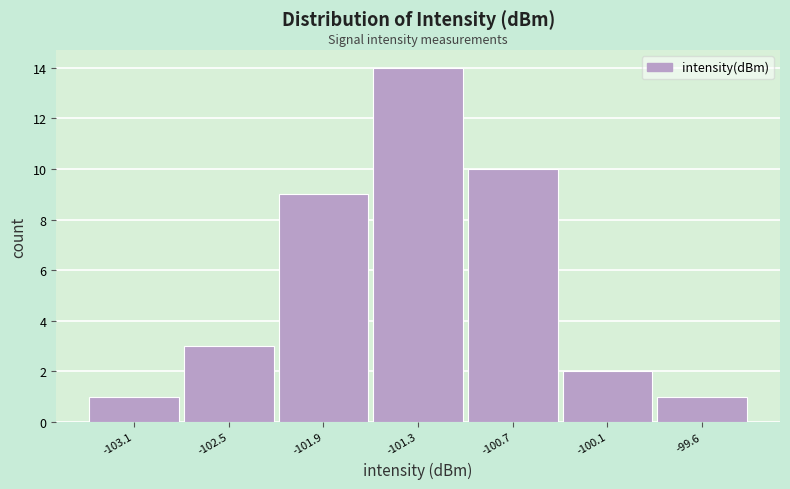

Reading left to right, transcribe this chart: for each bar, give the range it covers on the x-axis and its height. Neither the bar edges nor the heights are printed on the chart, so give them approximately, as read against the axes.

-103.4 to -102.8: 1
-102.8 to -102.2: 3
-102.2 to -101.6: 9
-101.6 to -101.0: 14
-101.0 to -100.4: 10
-100.4 to -99.8: 2
-99.8 to -99.3: 1